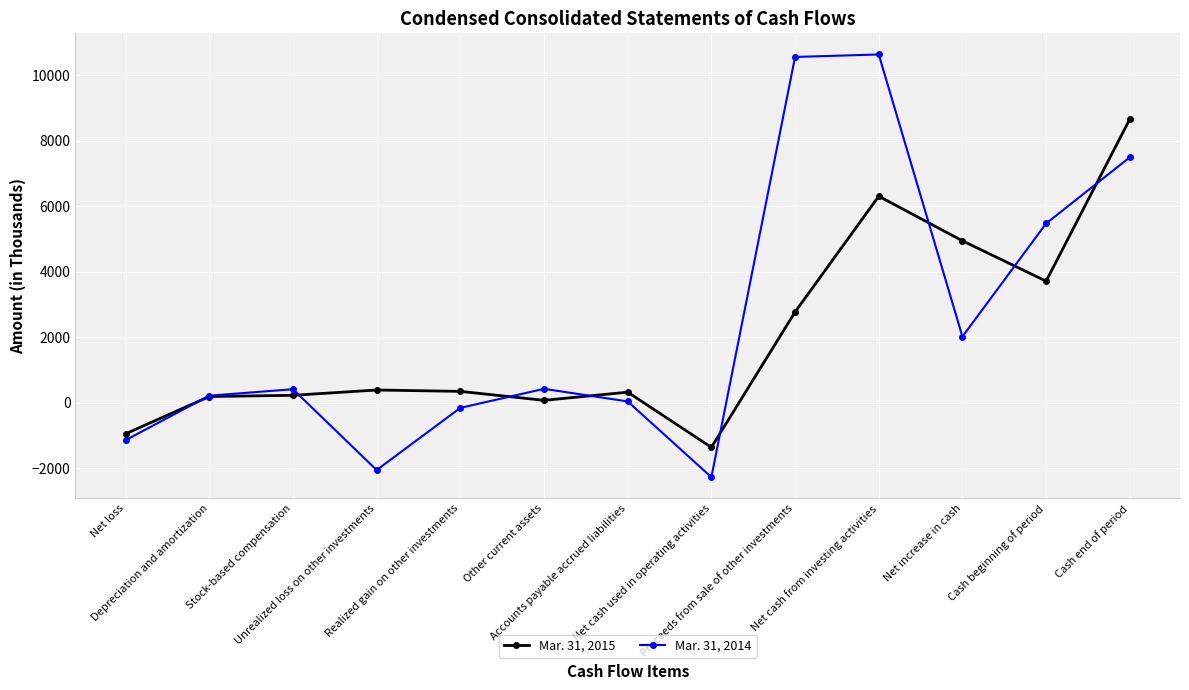

After their last crossing, which series has the higher values: Mar. 31, 2015 or Mar. 31, 2014?

Mar. 31, 2015